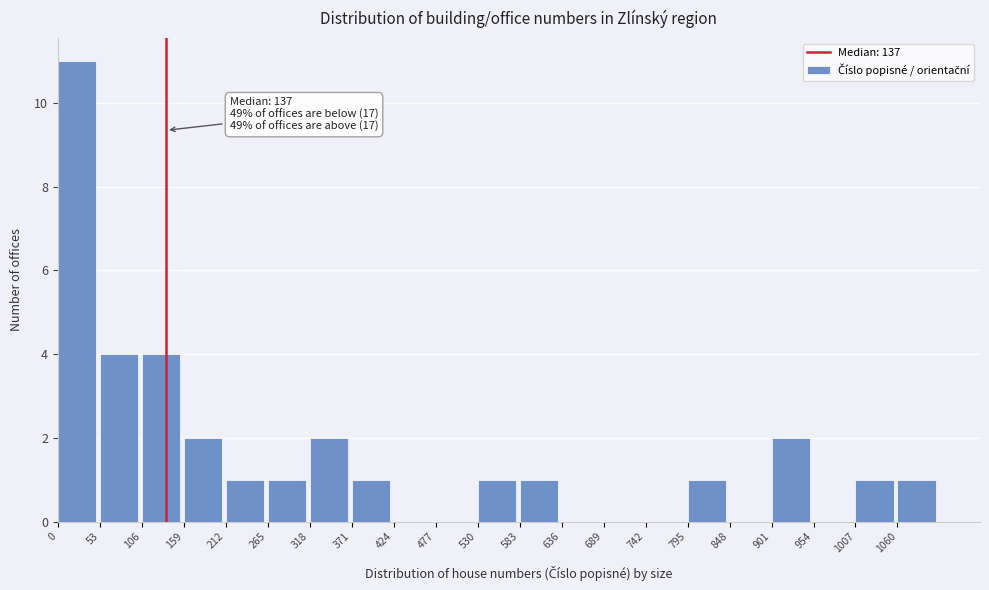

Over which range of the x-axis is the bar tallest?

0 to 53